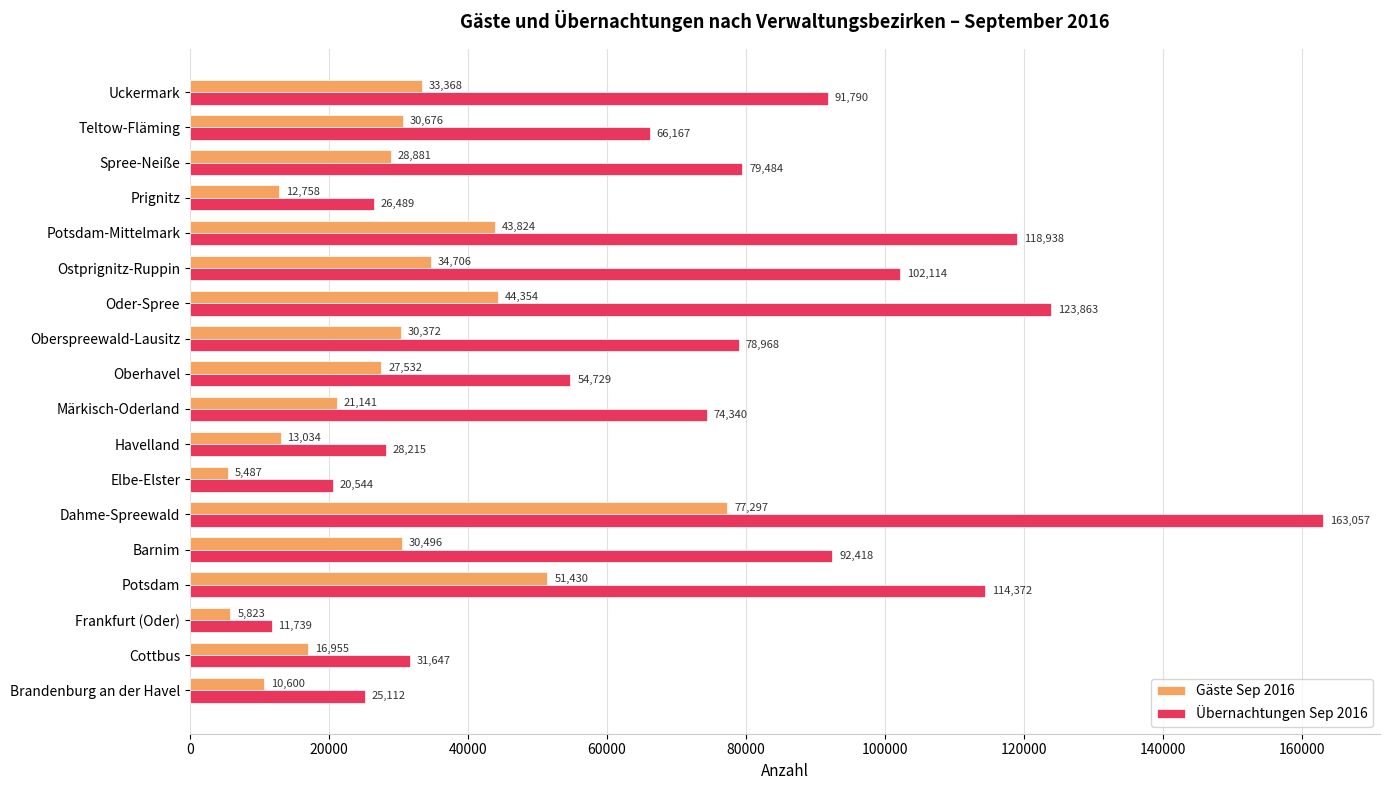

True or false: Übernachtungen Sep 2016 has a value of 98464 at Märkisch-Oderland.

False